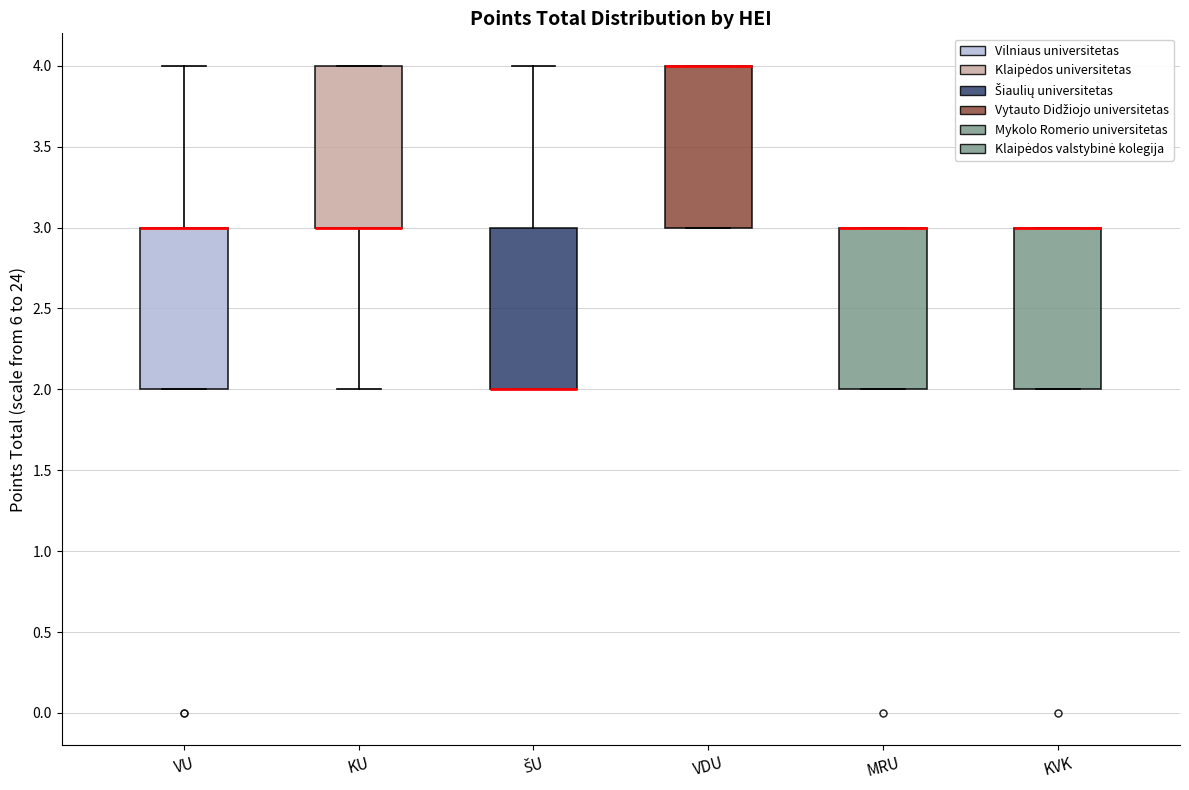

Reading left to right, read every box against the y-axis: the position of its median line, the range the box covers, and the ends of its whiskers. The values are not printed on the chart, so give them approximately, as read against the axis.

VU: median 3 (drawn on the box's upper edge), box 2 to 3, whiskers 2 to 4
KU: median 3 (drawn on the box's lower edge), box 3 to 4, whiskers 2 to 4
ŠU: median 2 (drawn on the box's lower edge), box 2 to 3, whiskers 2 to 4
VDU: median 4 (drawn on the box's upper edge), box 3 to 4, whiskers 3 to 4
MRU: median 3 (drawn on the box's upper edge), box 2 to 3, whiskers 2 to 3
KVK: median 3 (drawn on the box's upper edge), box 2 to 3, whiskers 2 to 3